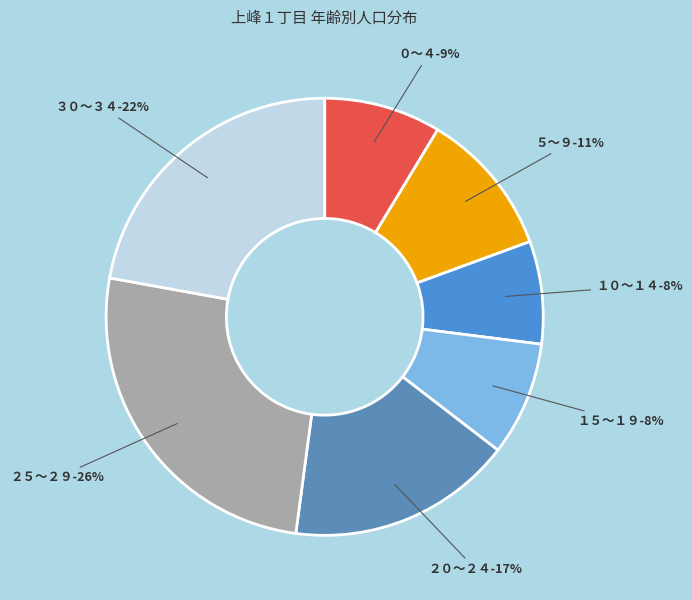

What percentage is the ０～４ slice, to the nearest percent?

9%